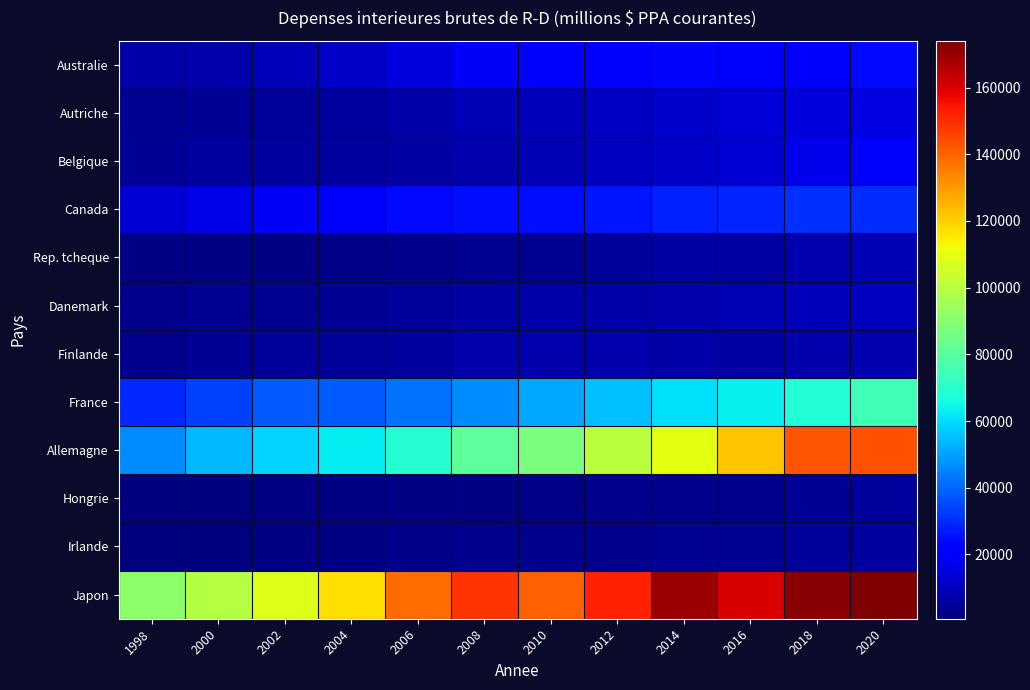

Which has a higher value, 2012 or 2016?

2016